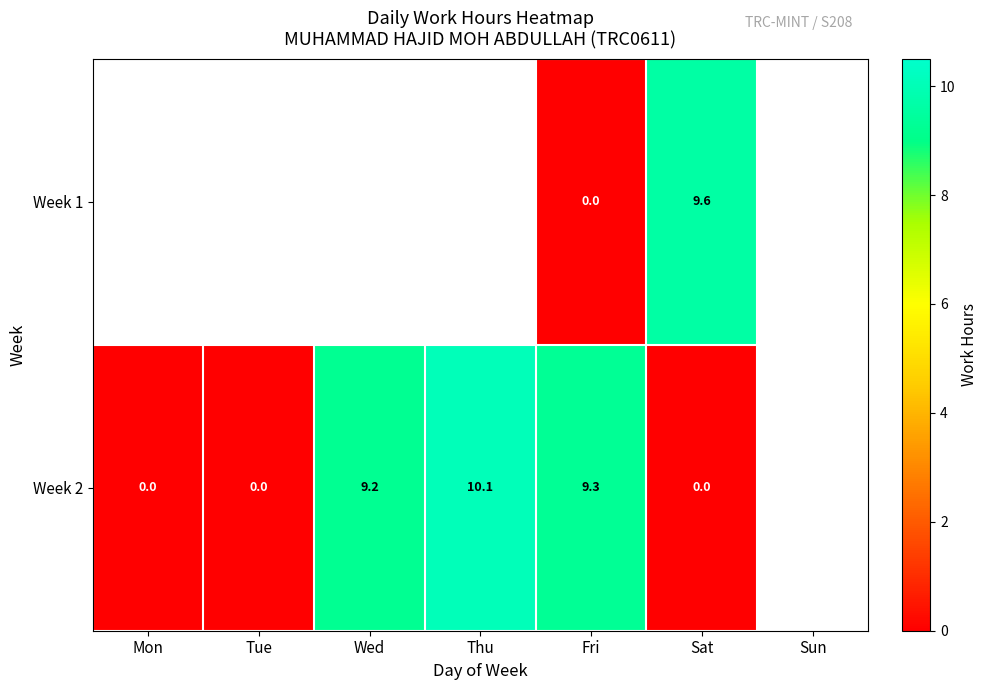

The value of Week 2 at Thu is 4.3. True or false?

False